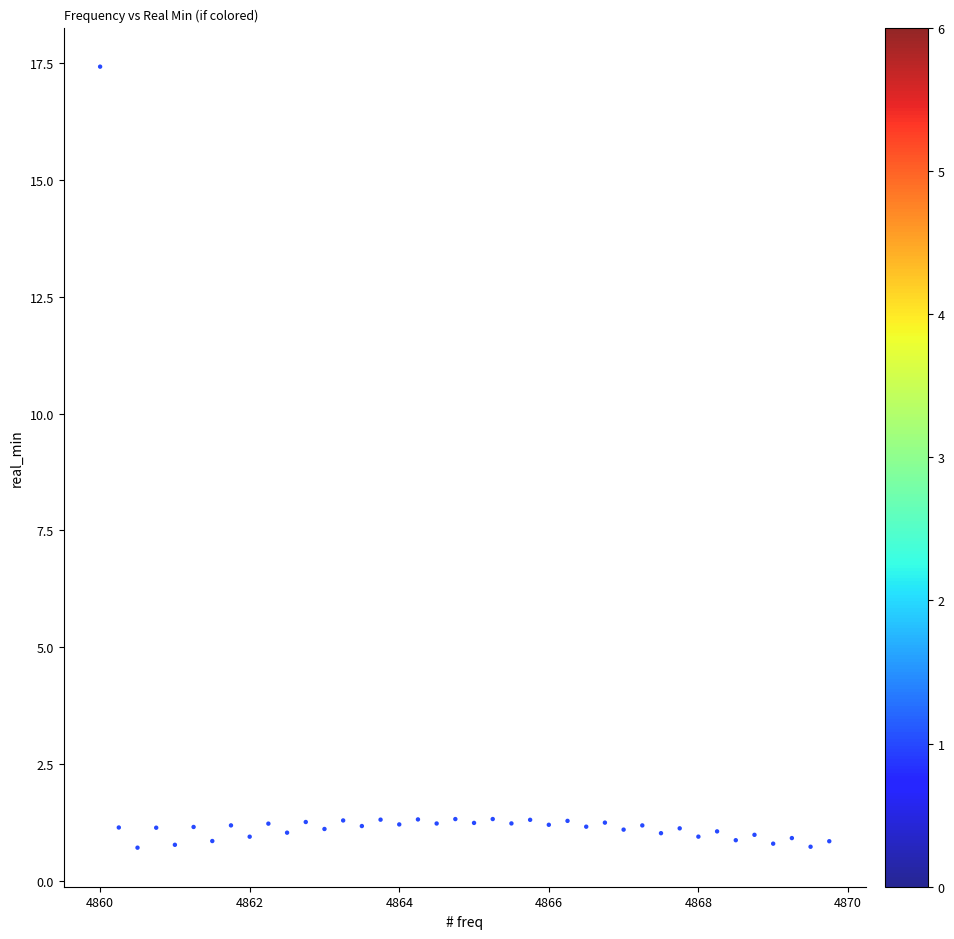

What is the range of Y values (max minus min)?

16.7